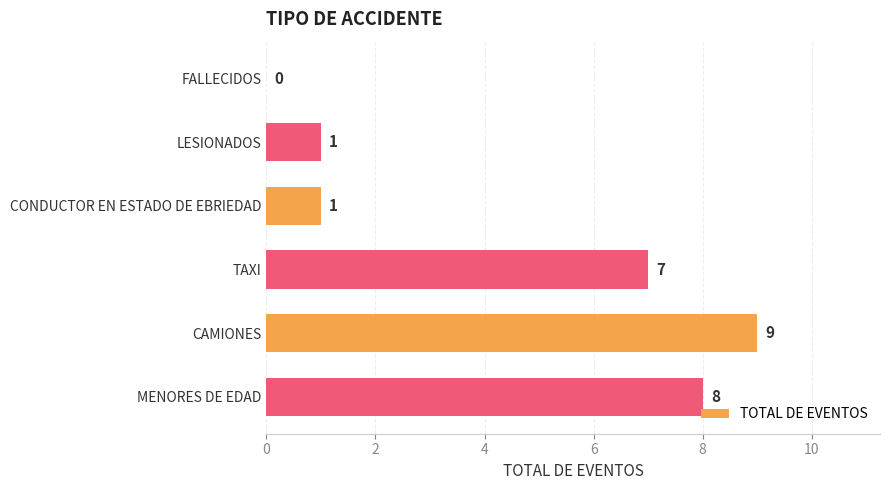

What is the sum of all values?

26